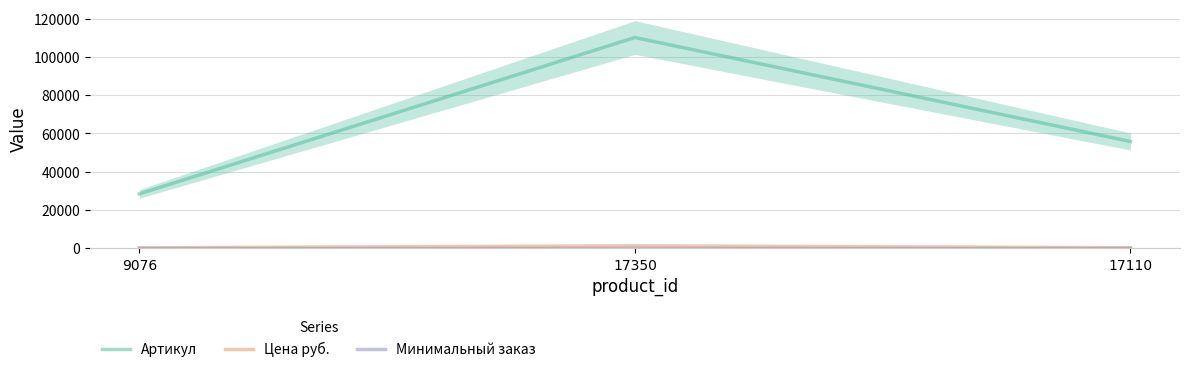

Where is Минимальный заказ nearest to the value 1?

9076